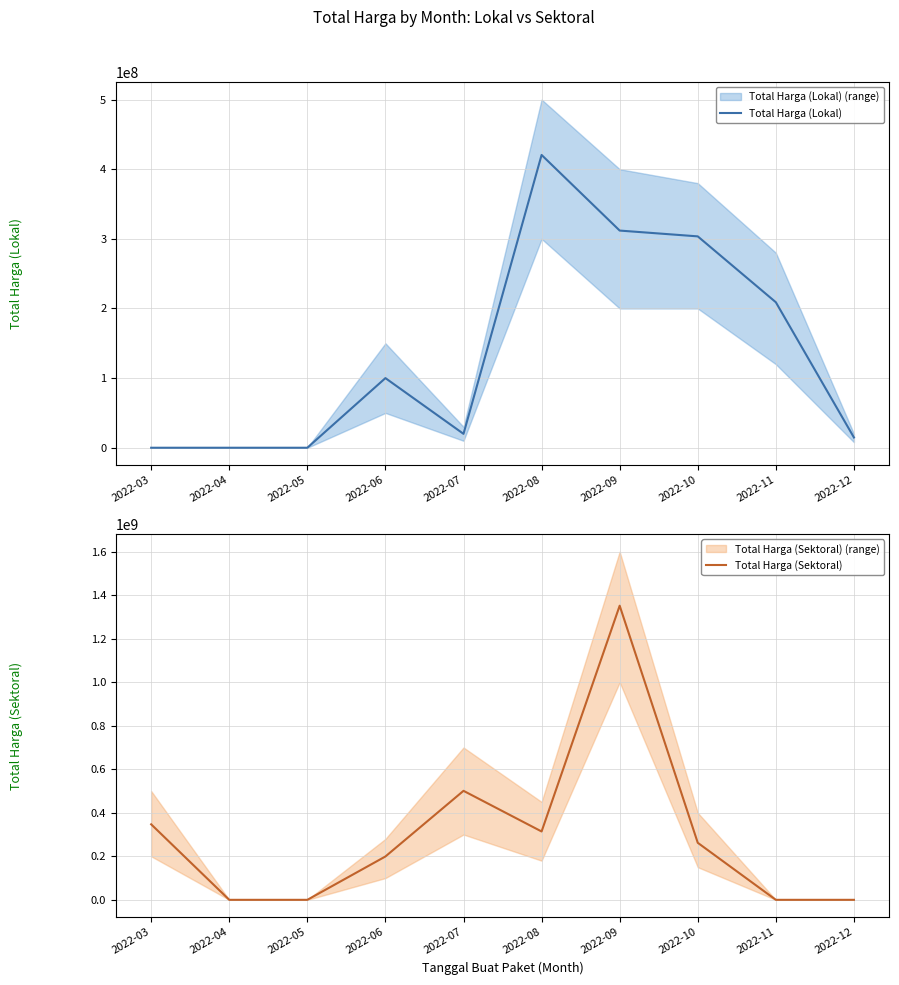

How many times do Total Harga (Lokal) and Total Harga (Sektoral) cross each other?

3